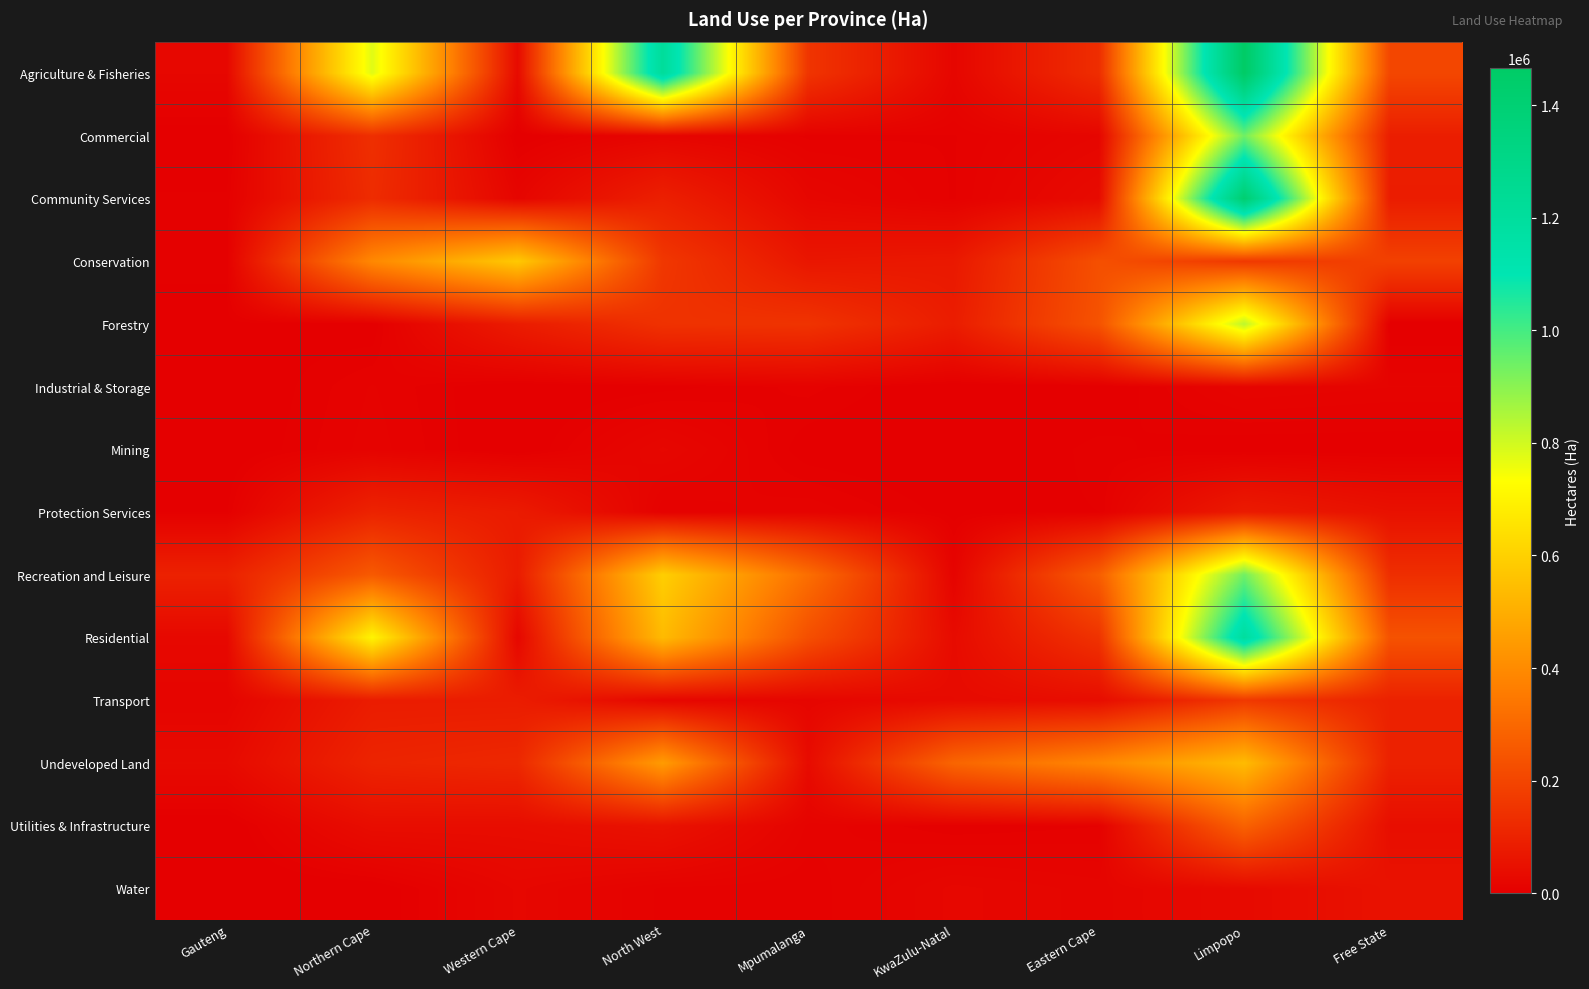

What is the maximum value shown in the chart?

1466030